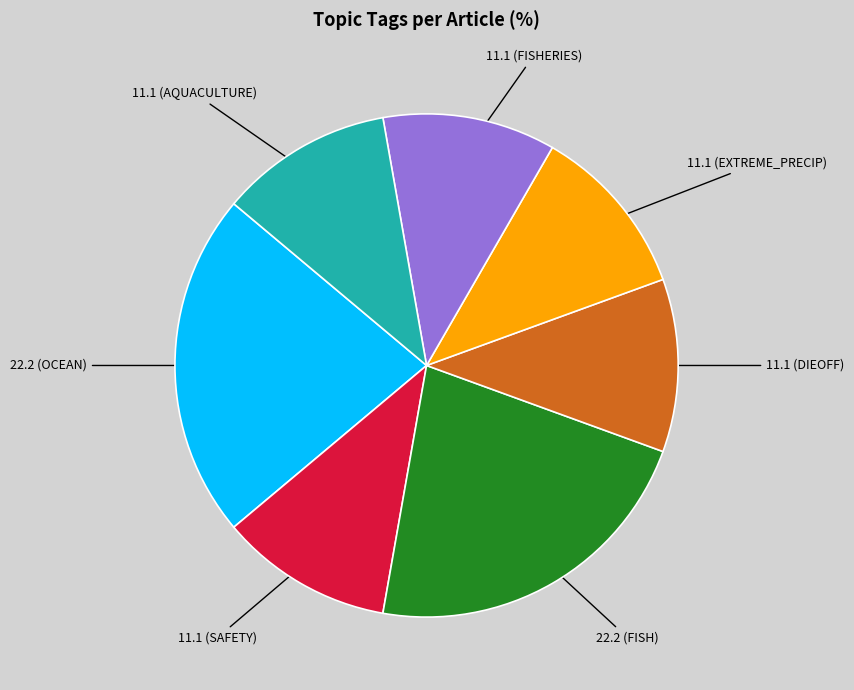

Is there any slice that represents more than half of the pie?

No